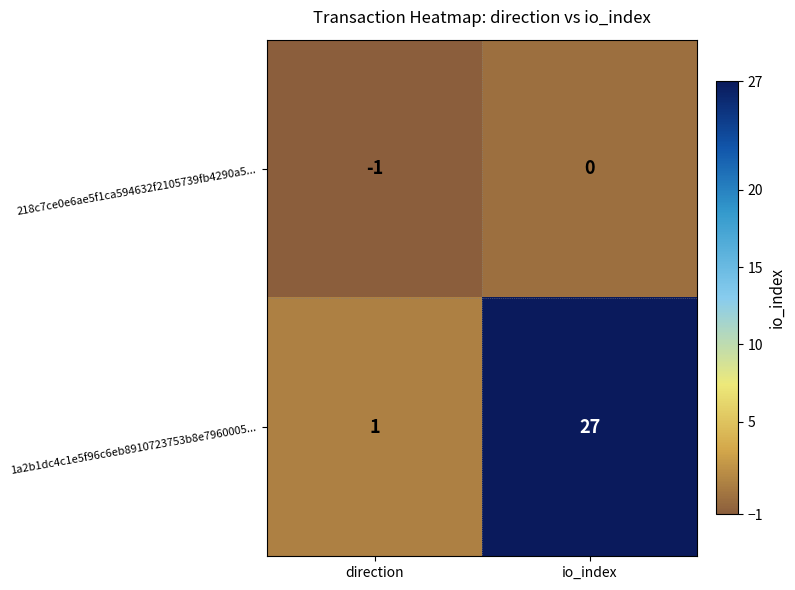

What is the total value across all series at io_index?

27